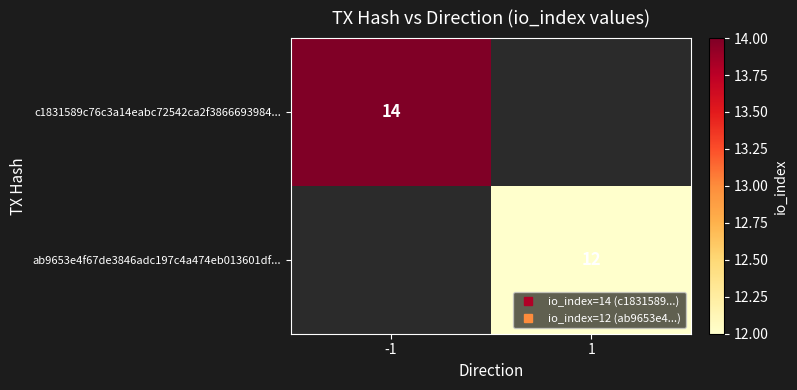

What value does the c1831589c76c3a14eabc72542ca2f3866693984... series have at -1?

14.0